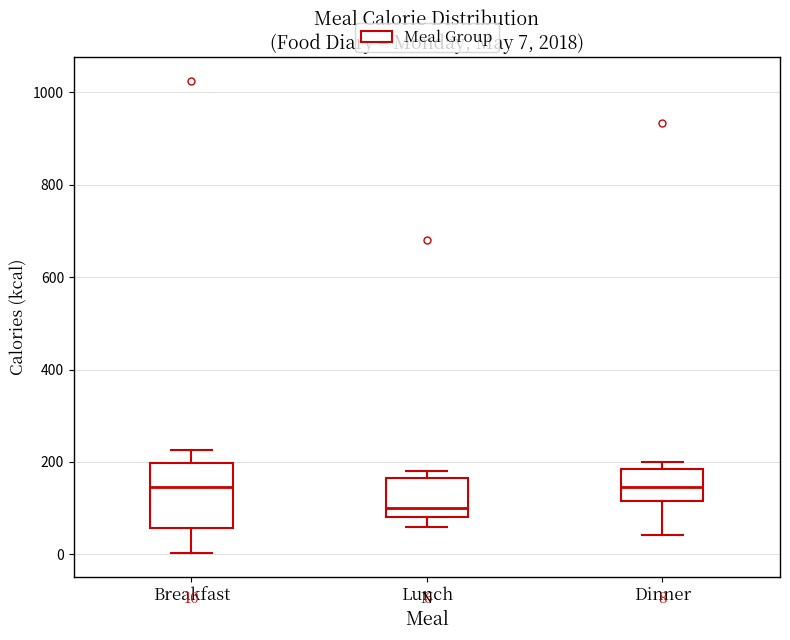

Comparing the boxes themselves (not the whiskers), which one is the tallest?

Breakfast